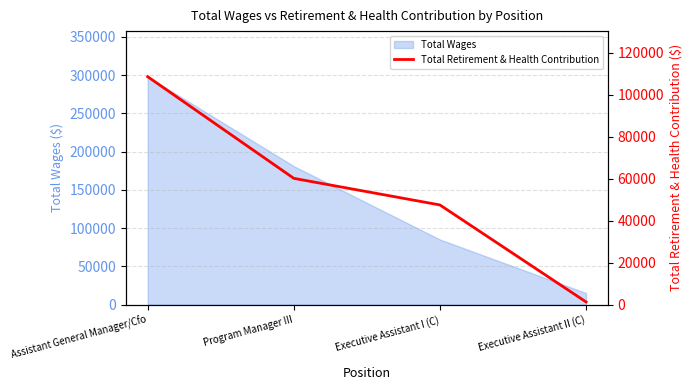

Which has a higher value, Executive Assistant I (C) or Assistant General Manager/Cfo?

Assistant General Manager/Cfo